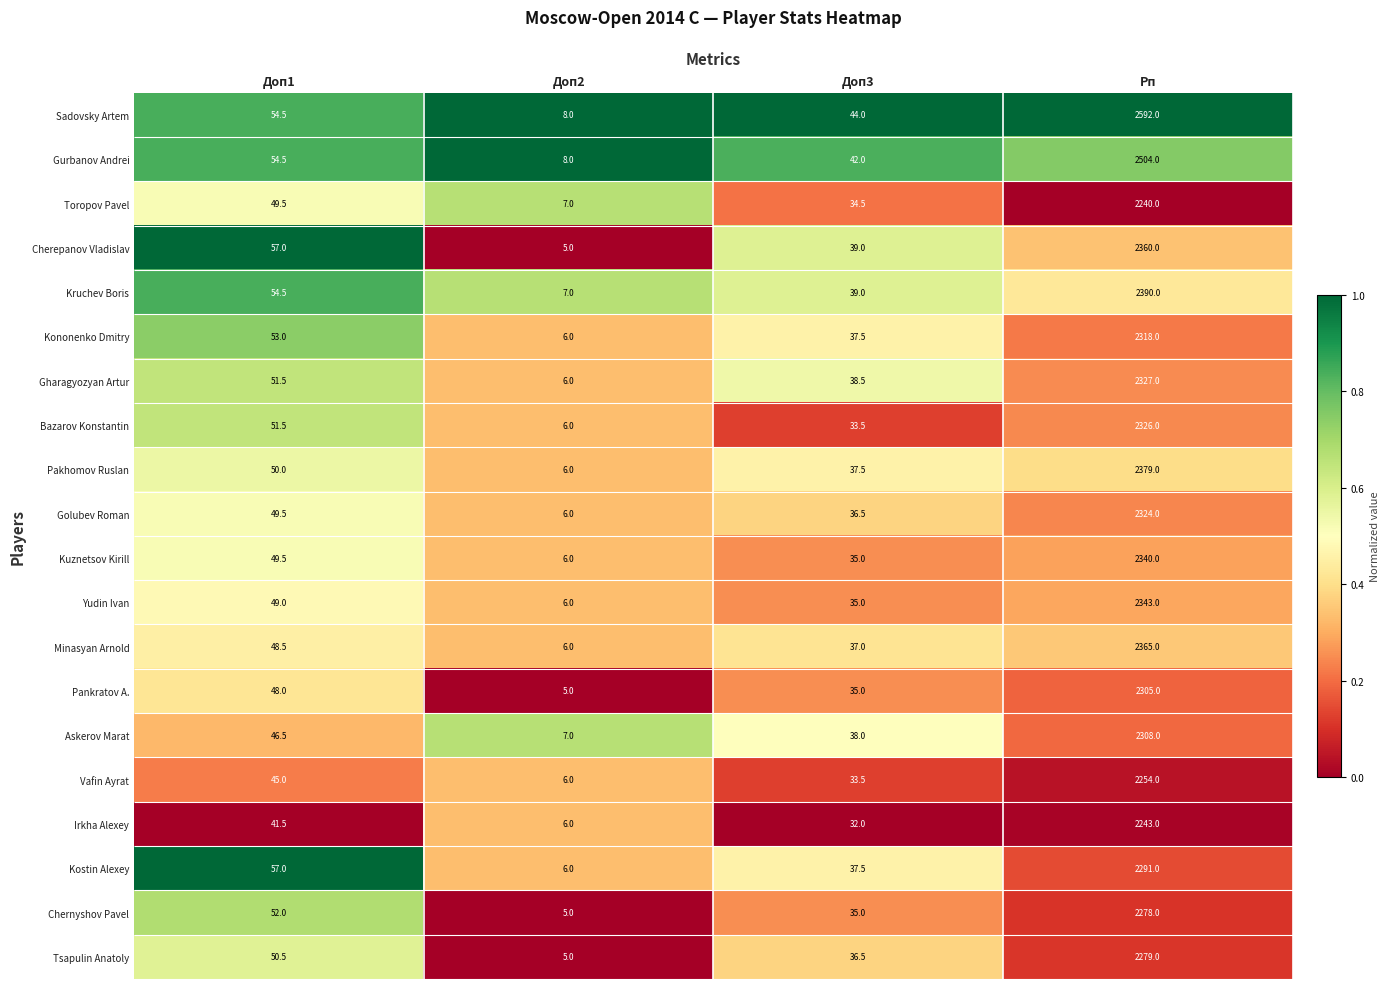

What is the difference between the maximum and minimum values in the Pankratov A. series?

0.4